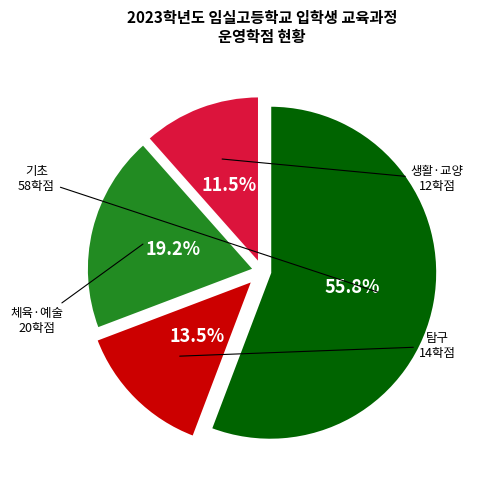

Count the number of slices in the pie.

4